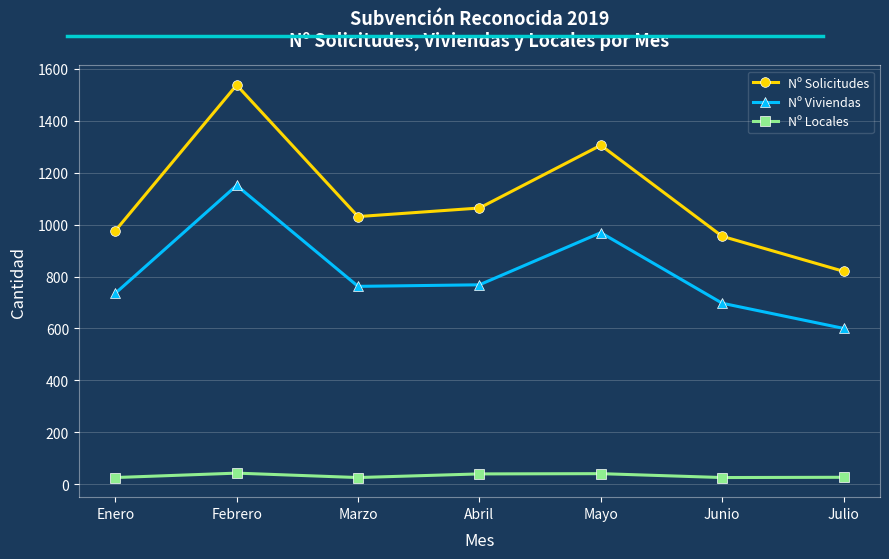

How many categories are shown in the chart?

7